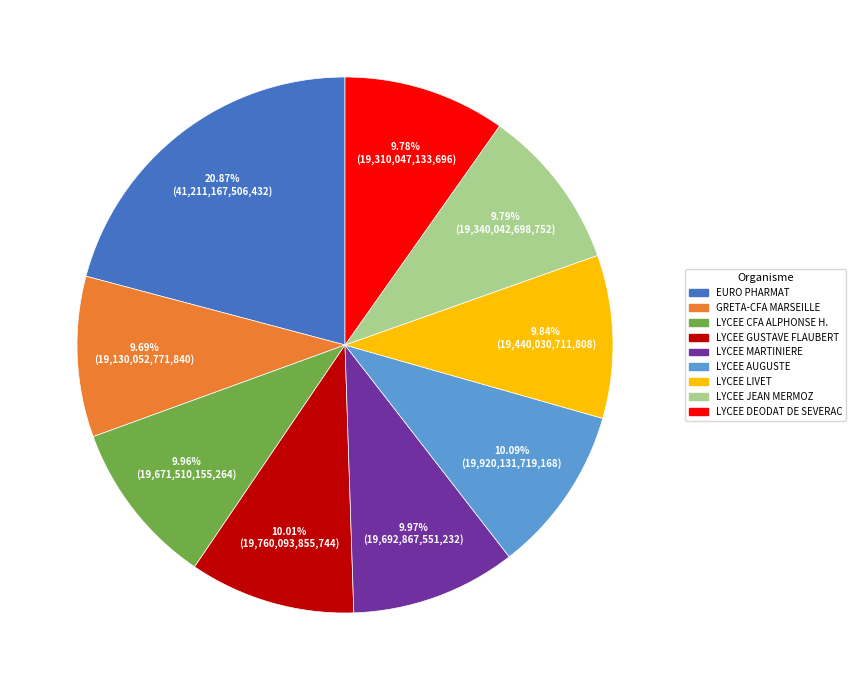

Approximately how many times larger is the value at GRETA-CFA MARSEILLE compared to LYCEE CFA ALPHONSE H.?

1.0